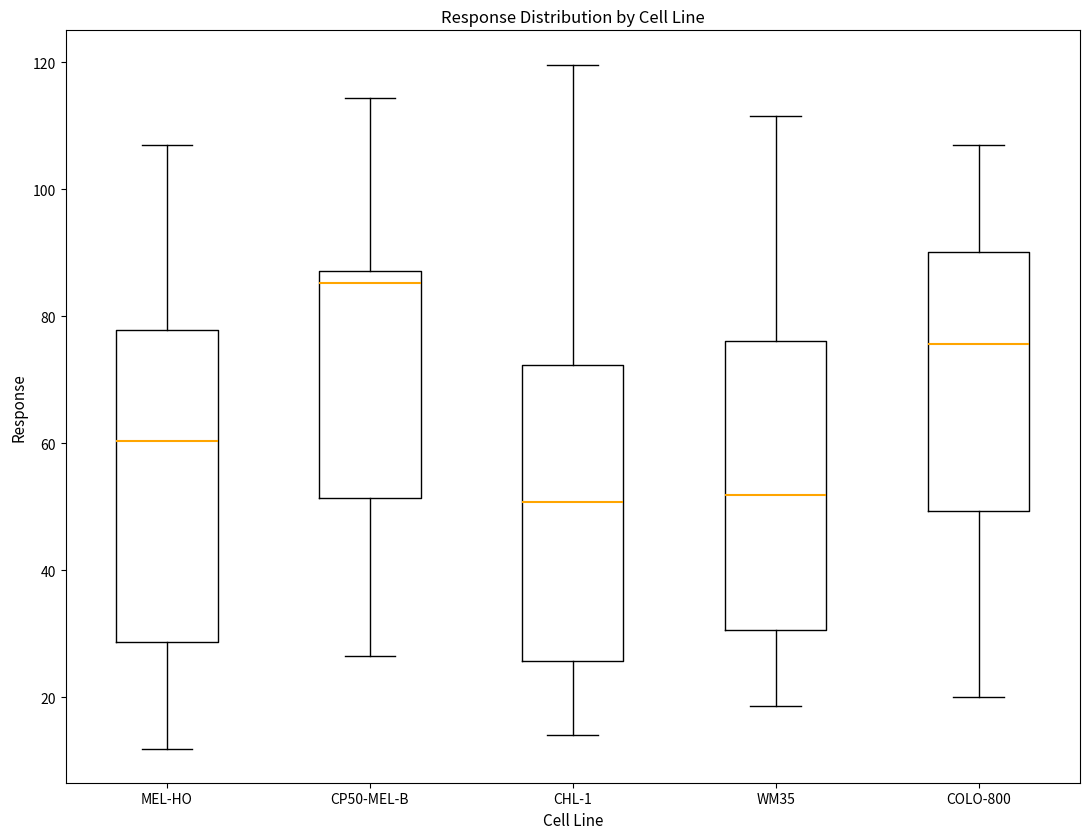

Reading left to right, transcribe this box plot: for each box, give where its median line is, the range the box spans, and where its two whiskers end, as read against the y-axis. The values are not printed on the chart, so give them approximately, as read against the axis.

MEL-HO: median 60, box 28 to 78, whiskers 12 to 108
CP50-MEL-B: median 86, box 52 to 88, whiskers 26 to 114
CHL-1: median 50, box 26 to 72, whiskers 14 to 120
WM35: median 52, box 30 to 76, whiskers 18 to 112
COLO-800: median 76, box 50 to 90, whiskers 20 to 106